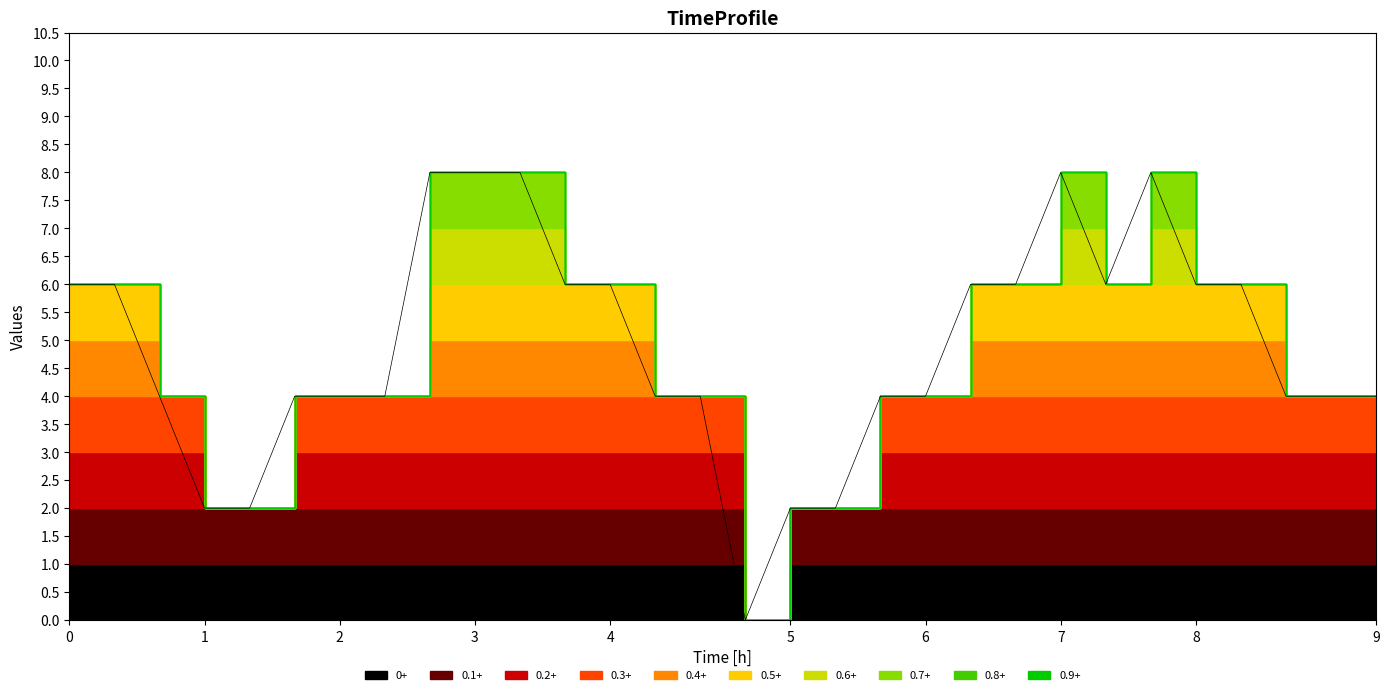

True or false: the data shows 3 at 2016-11-01 05:00.

False